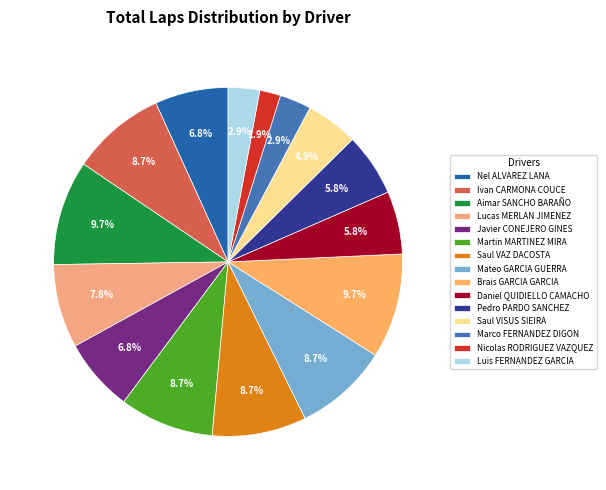

What percentage is the Brais GARCIA GARCIA slice, to the nearest percent?

10%